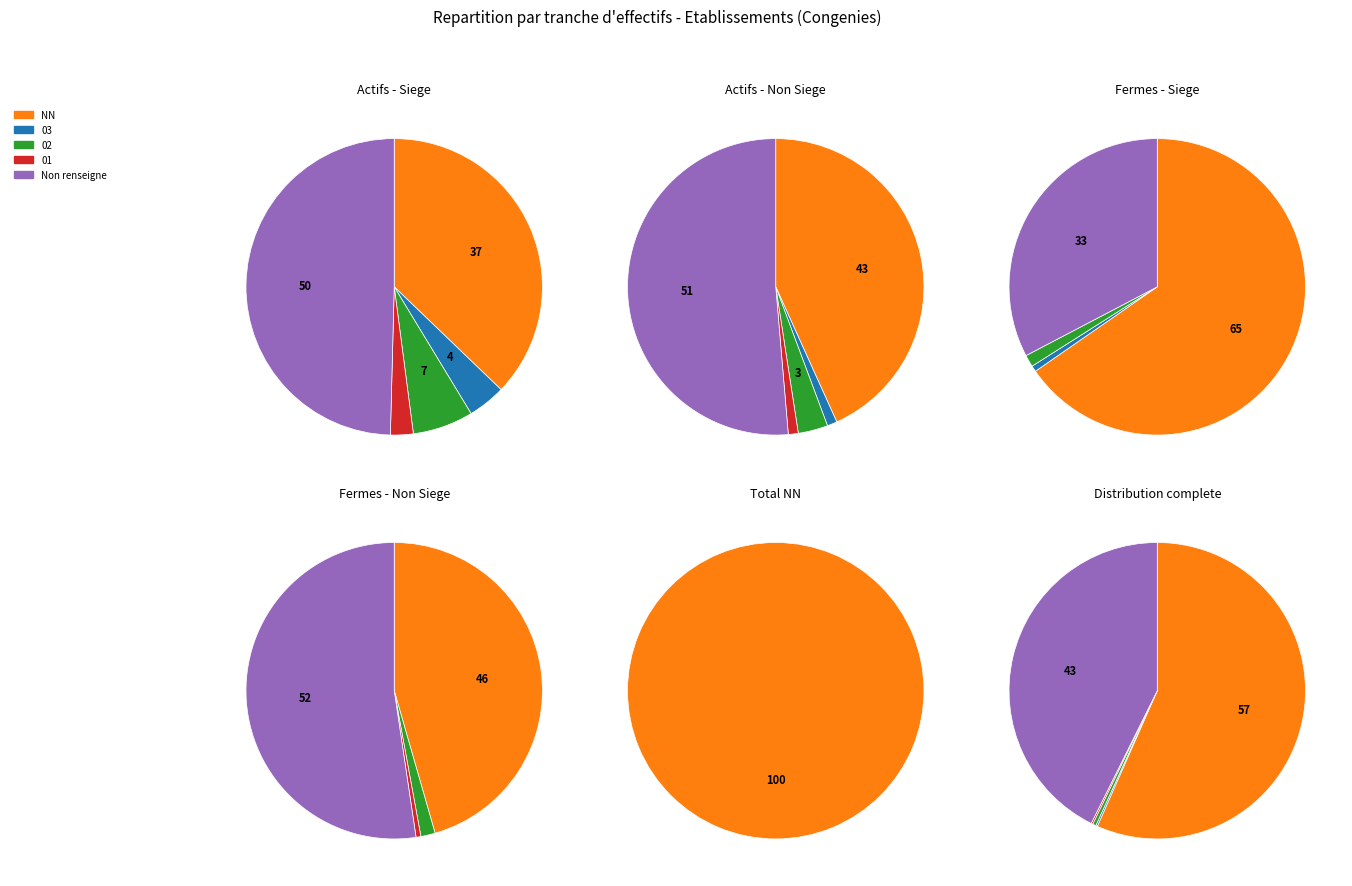

How many slices are in this pie chart?

5